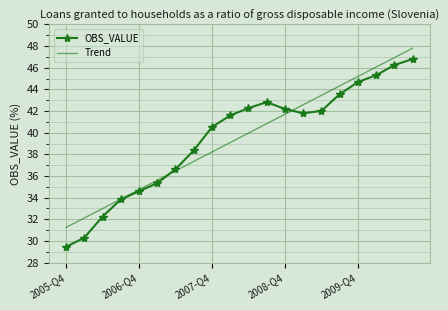

What is the smallest value displayed?

29.5